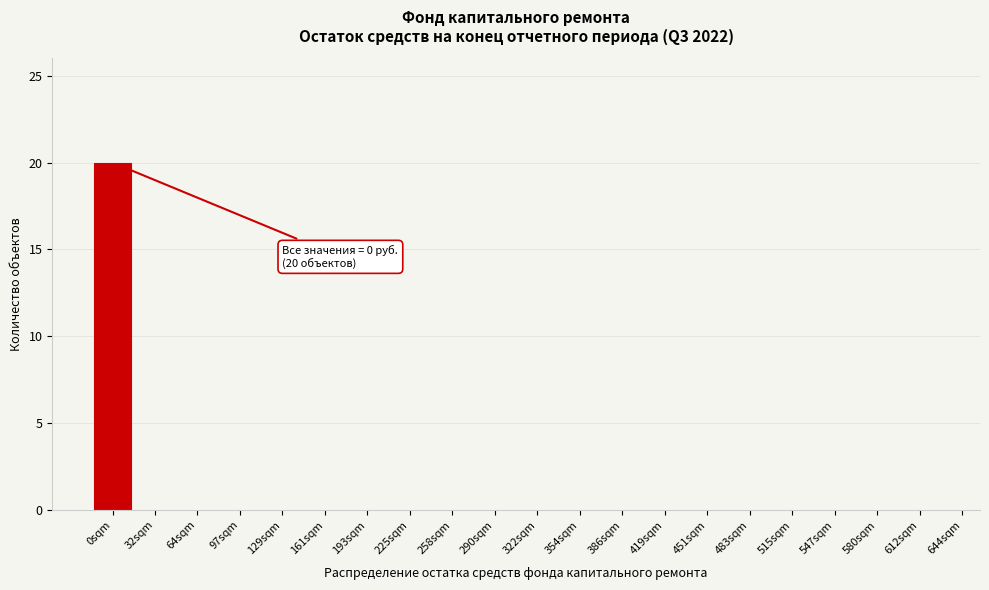

Reading right to left, extract all data points from this chart.

612sqm=0	580sqm=0	547sqm=0	515sqm=0	483sqm=0	451sqm=0	419sqm=0	386sqm=0	354sqm=0	322sqm=0	290sqm=0	258sqm=0	225sqm=0	193sqm=0	161sqm=0	129sqm=0	97sqm=0	64sqm=0	32sqm=0	0sqm=20